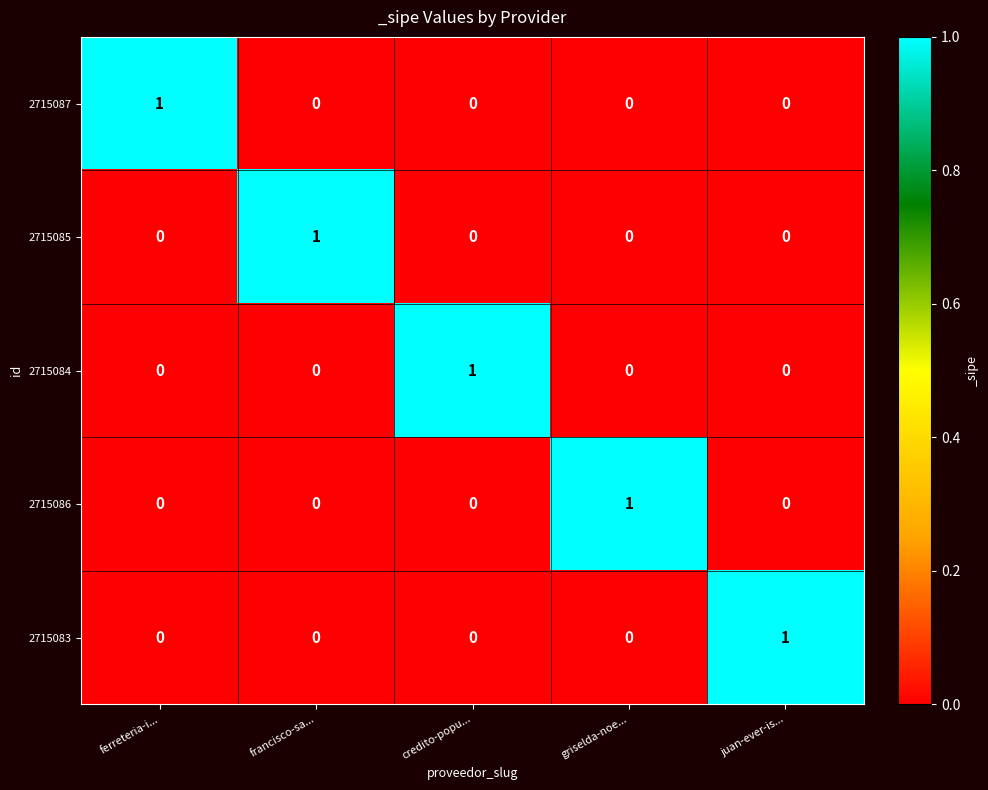

The value of 2715084 at ferreteria-i... is 0. True or false?

True